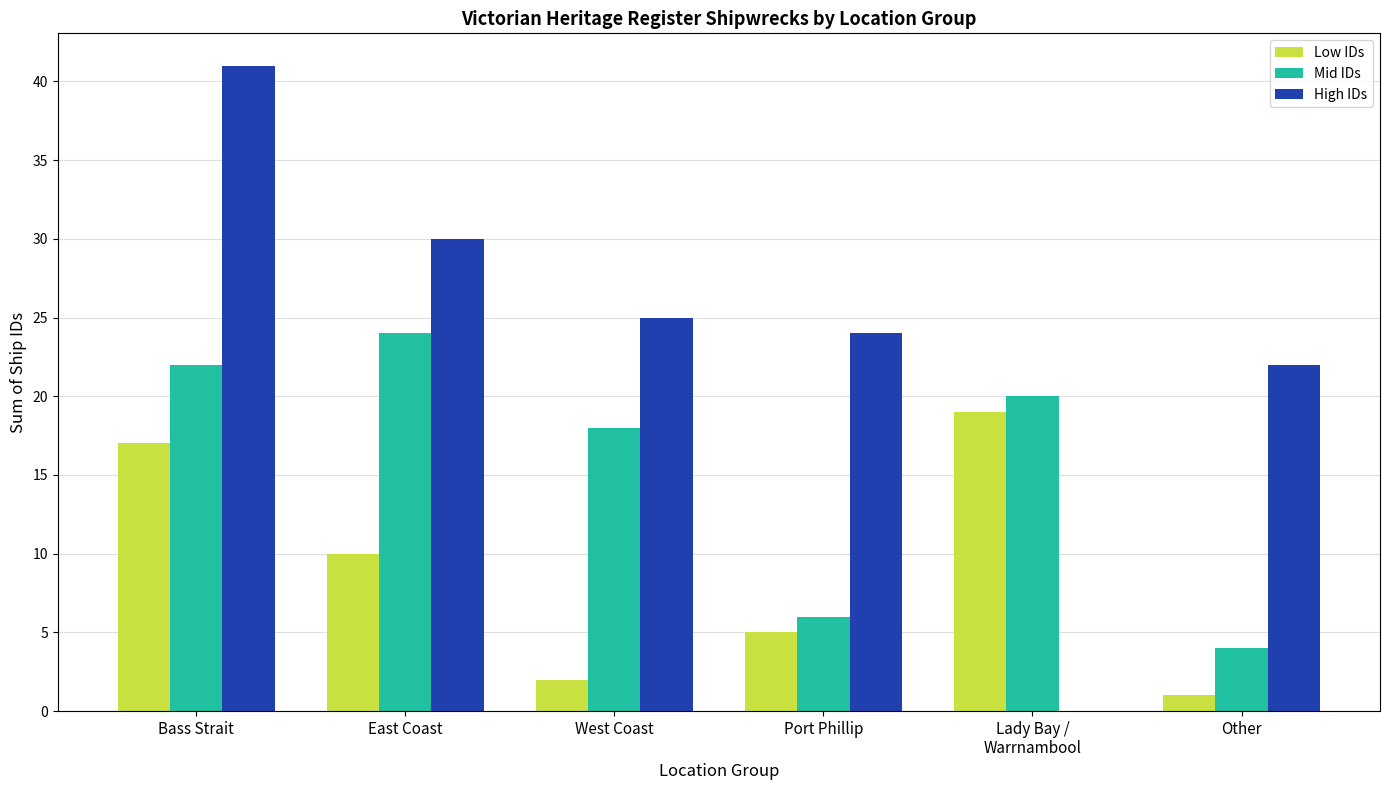

Is it true that High IDs equals 25 at West Coast?

True